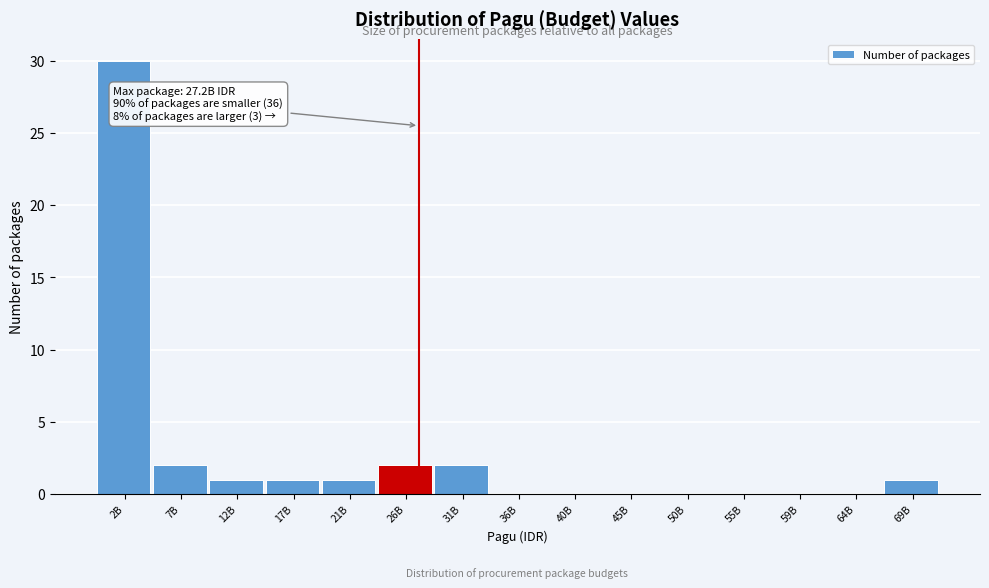

Reading left to right, list all the values displayed in this chart.

2B=30	7B=2	12B=1	17B=1	21B=1	26B=2	31B=2	36B=0	40B=0	45B=0	50B=0	55B=0	59B=0	64B=0	69B=1